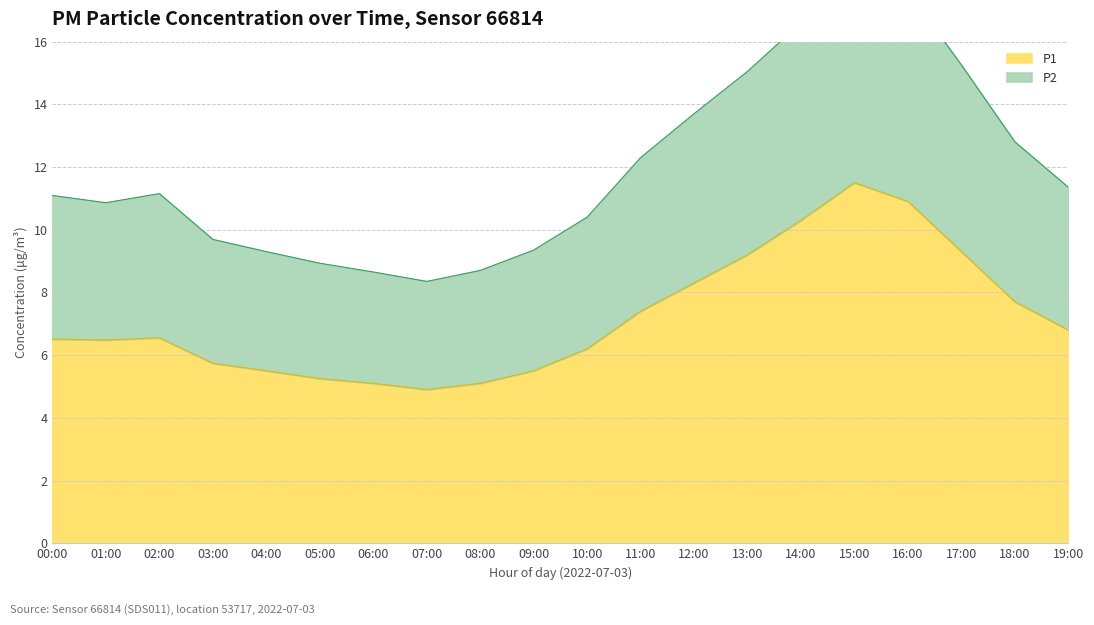

Which has a higher value, 17:00 or 14:00?

14:00